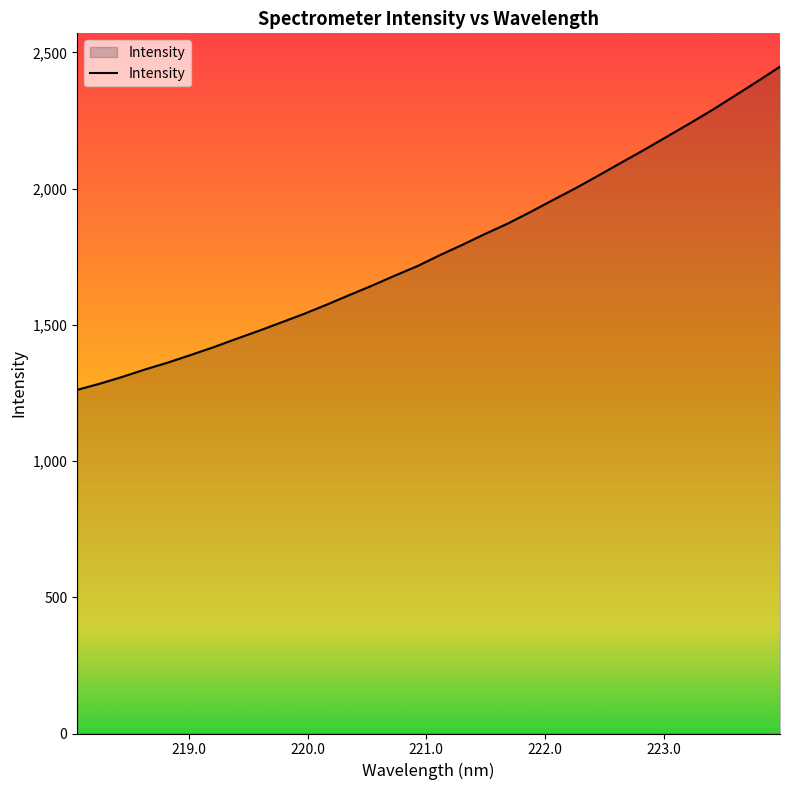

What is the minimum value shown in the chart?

1261.3